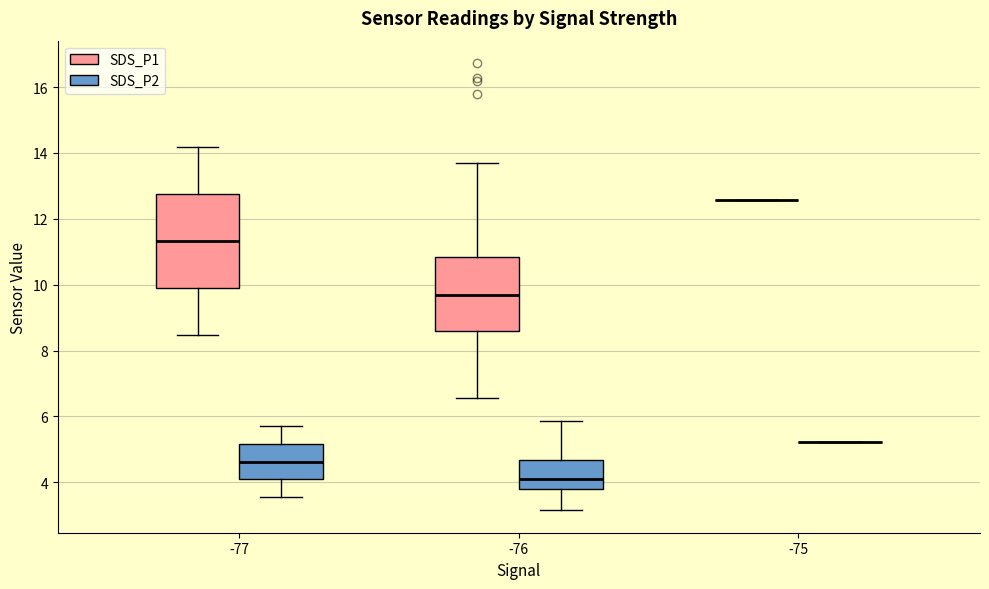

Where does the median line of the box for -76 (SDS_P1) sit on the y-axis? The values are not printed on the chart, so give them approximately, as read against the axis.

9.6